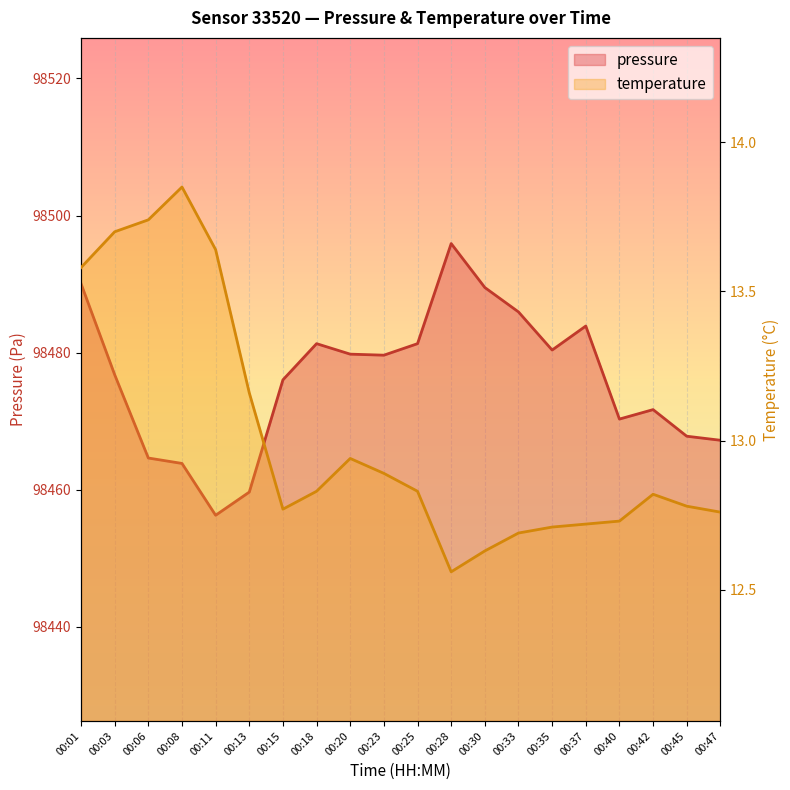

What is the lowest value of the pressure series?

98456.3